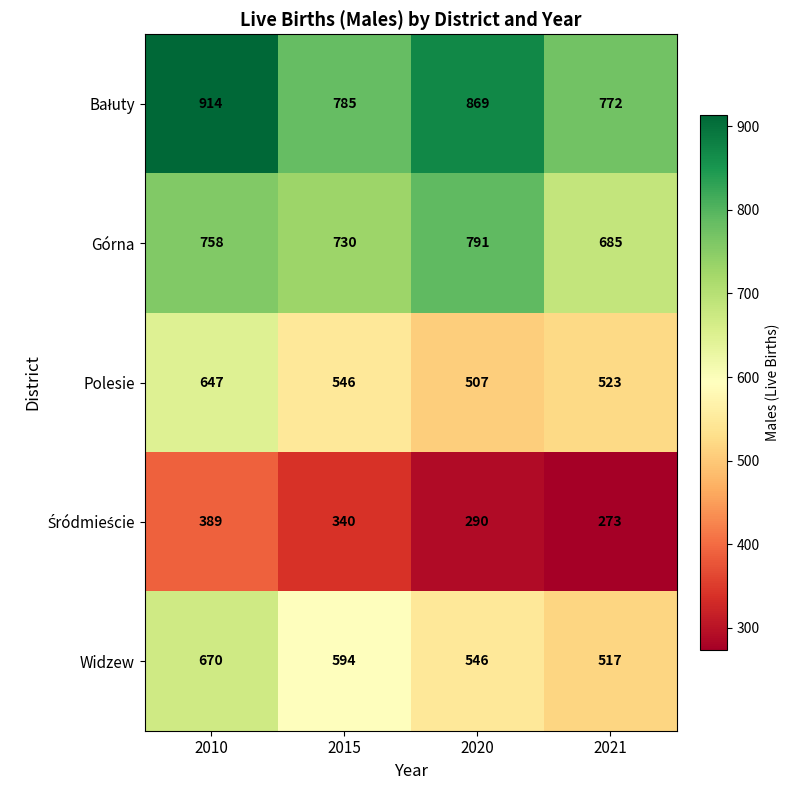

Which label corresponds to the smallest value in the chart?

2021